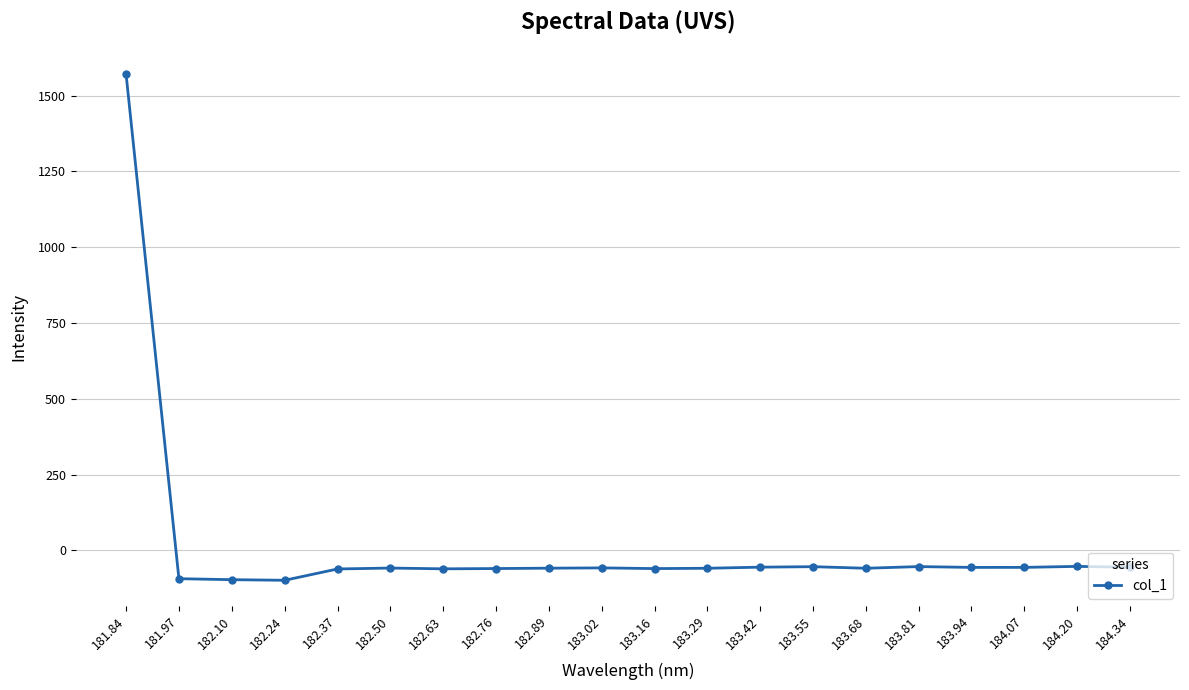

What is the label of the 12th point from the right?

182.89